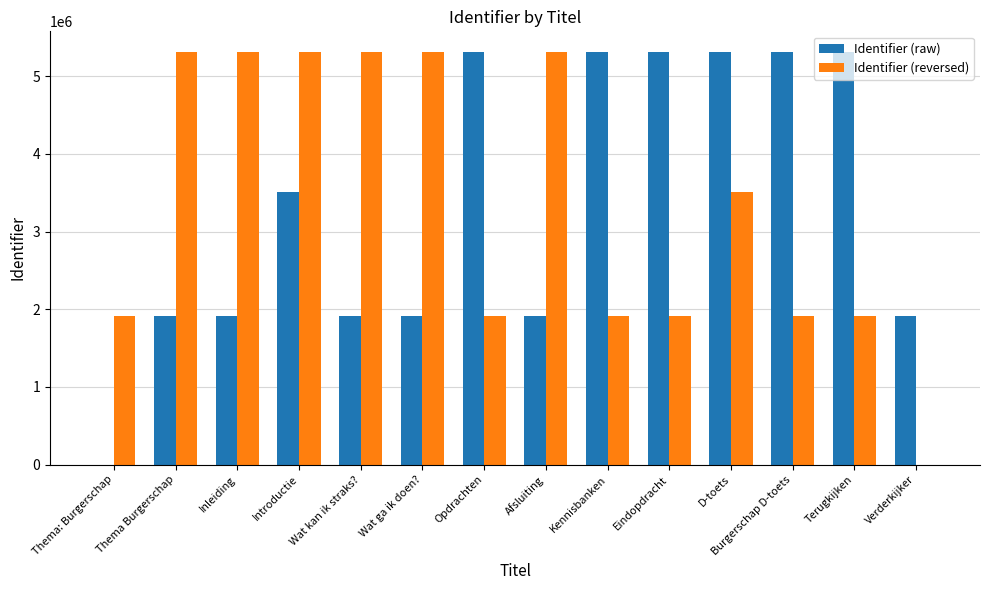

The Identifier (reversed) series shows 5312254 at Inleiding. True or false?

True